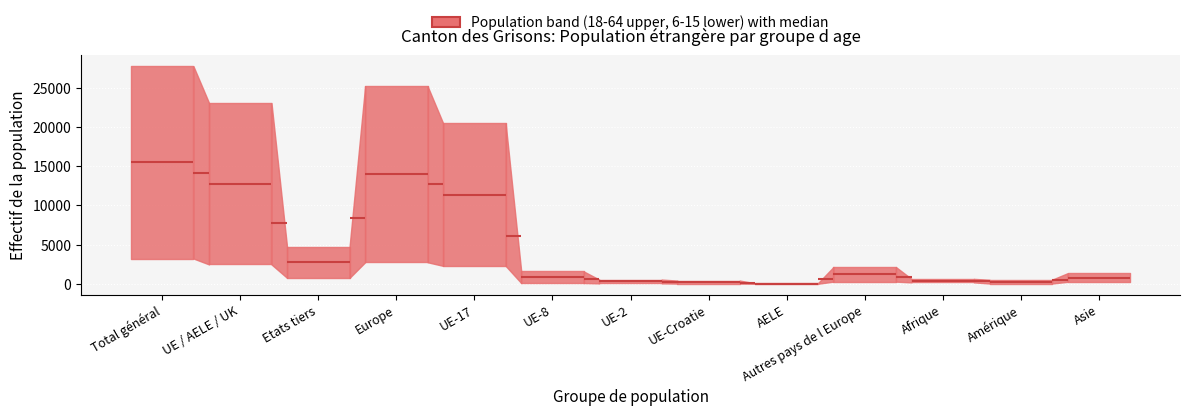

At how many categories does at least one series exceed 15653?

4